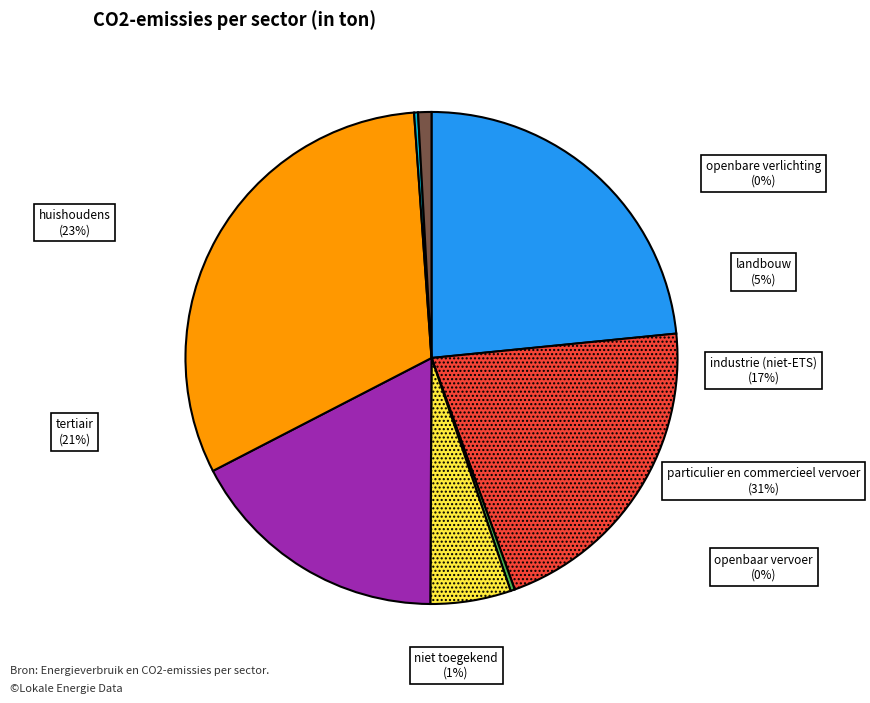

Do openbaar vervoer and landbouw together represent more than half of the pie?

No